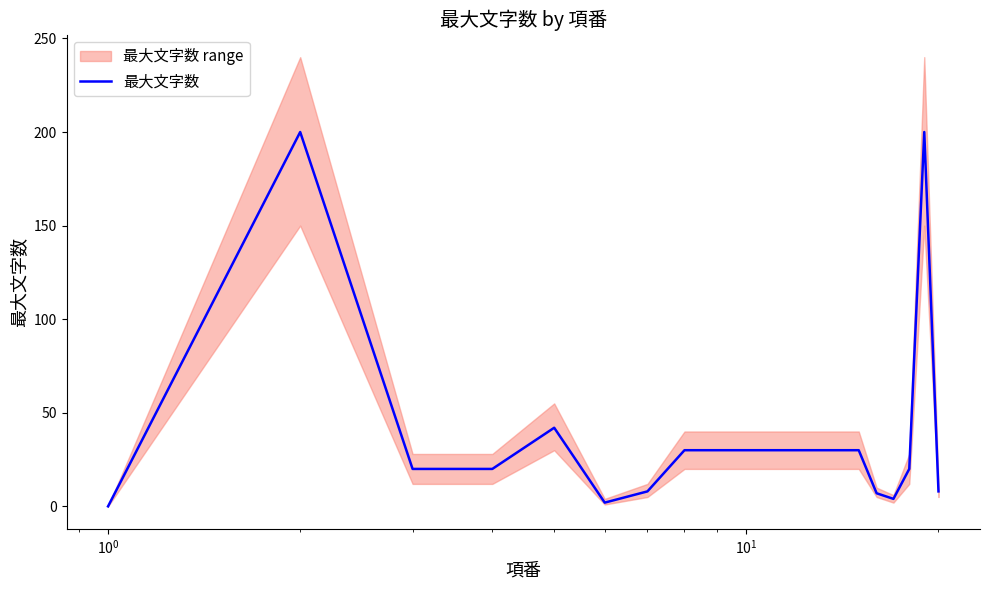

What is the maximum value for 最大文字数?

200